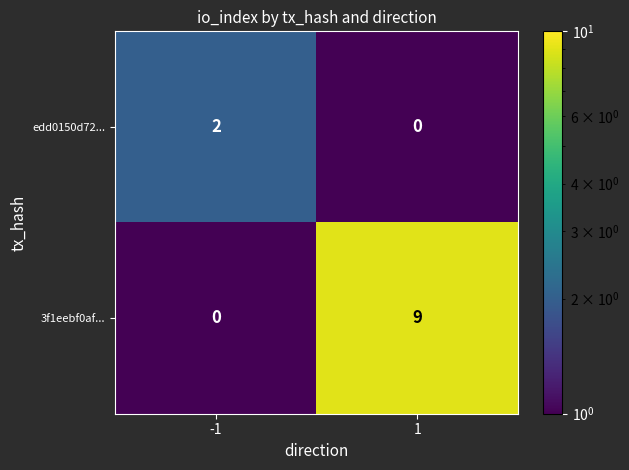

Rank the series by their average value, from highest to lowest.

3f1eebf0af..., edd0150d72...